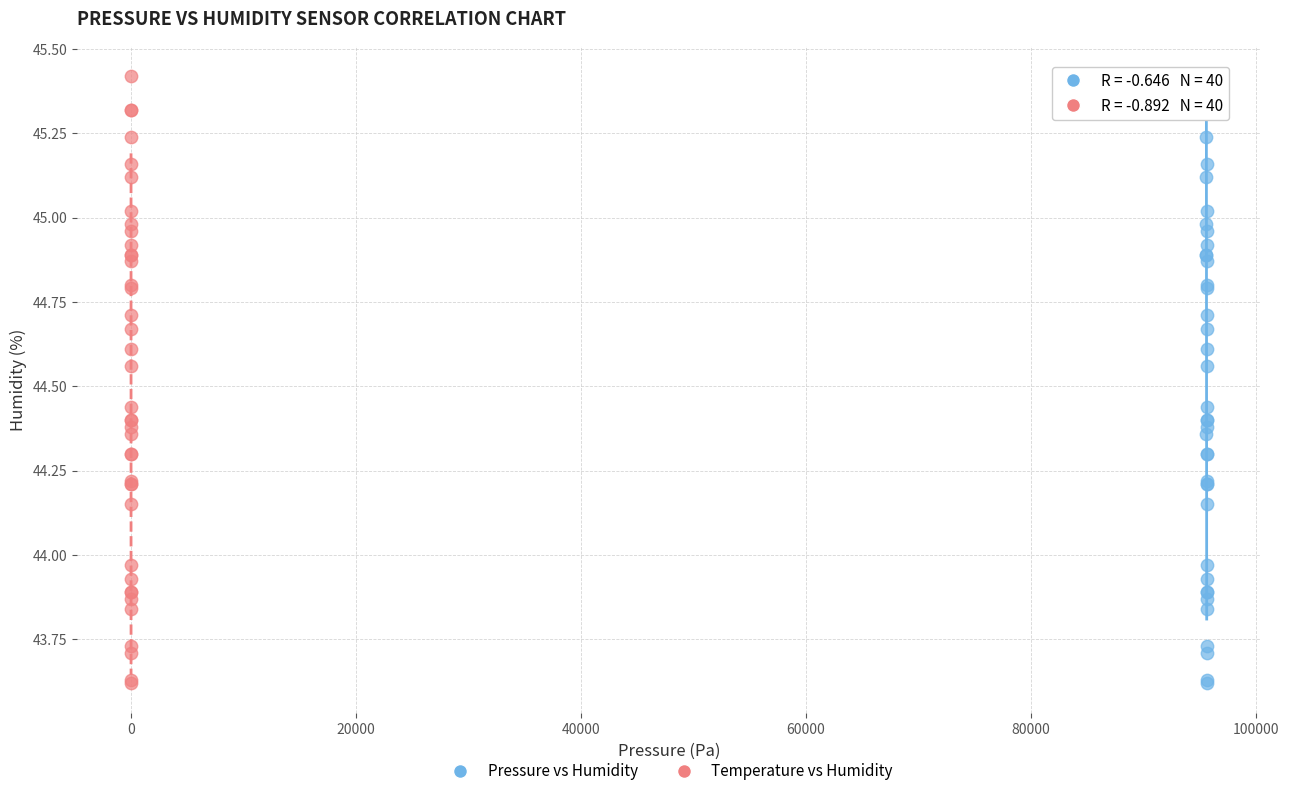

What are all the series names shown in the legend?

Pressure vs Humidity, Temperature vs Humidity